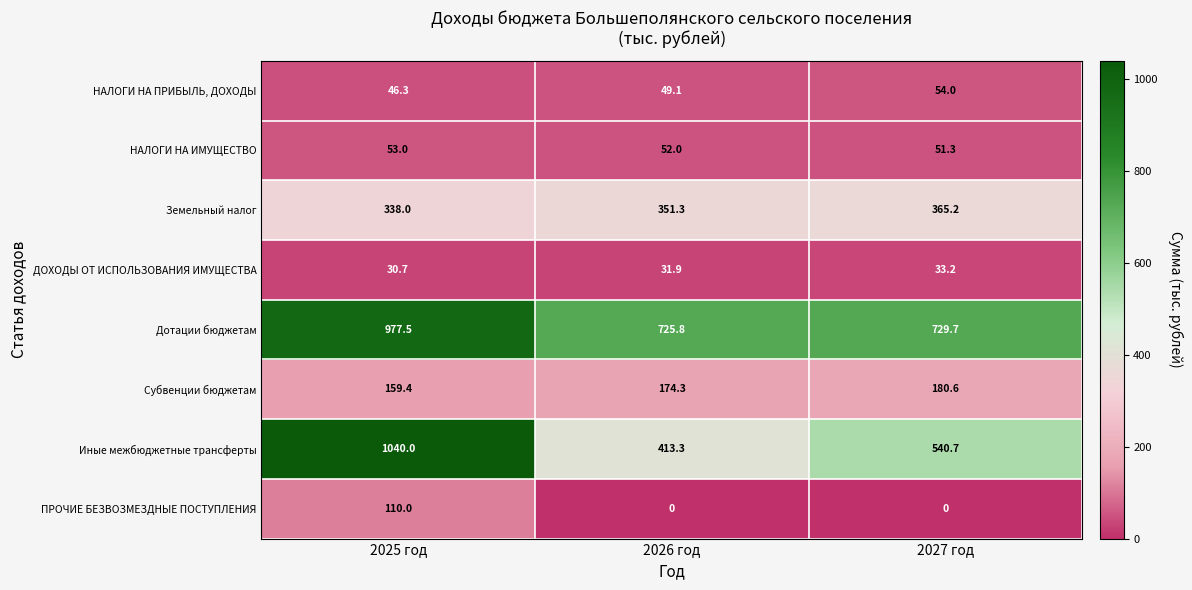

At how many categories does at least one series exceed 592?

3